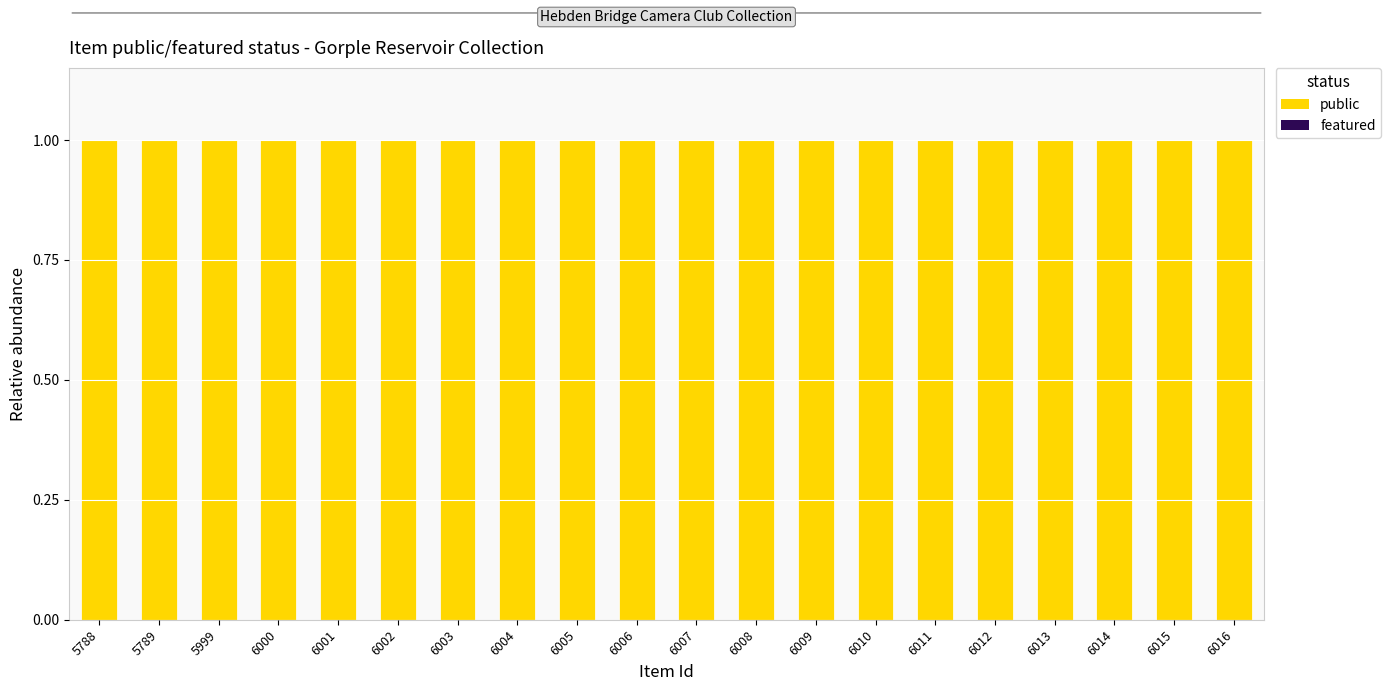

How many groups of bars are there?

20